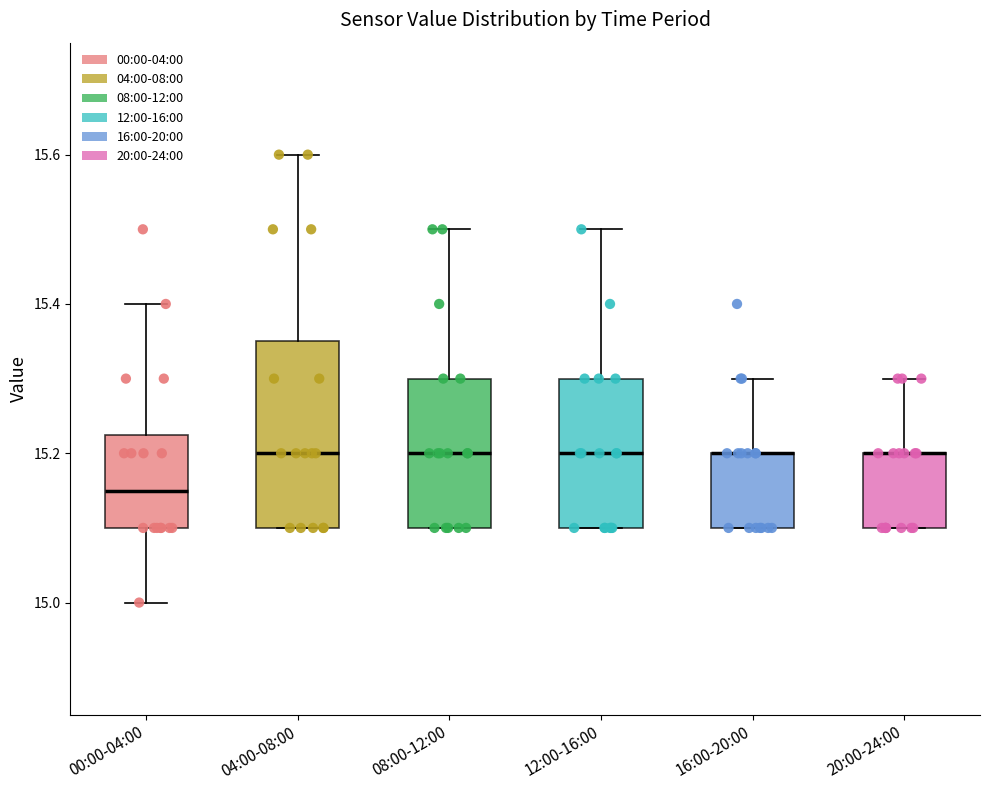

Reading left to right, read every box against the y-axis: the position of its median line, the range the box covers, and the ends of its whiskers. The values are not printed on the chart, so give them approximately, as read against the axis.

00:00-04:00: median 15.16, box 15.10 to 15.22, whiskers 15.00 to 15.40
04:00-08:00: median 15.20, box 15.10 to 15.36, whiskers 15.10 to 15.60
08:00-12:00: median 15.20, box 15.10 to 15.30, whiskers 15.10 to 15.50
12:00-16:00: median 15.20, box 15.10 to 15.30, whiskers 15.10 to 15.50
16:00-20:00: median 15.20 (drawn on the box's upper edge), box 15.10 to 15.20, whiskers 15.10 to 15.30
20:00-24:00: median 15.20 (drawn on the box's upper edge), box 15.10 to 15.20, whiskers 15.10 to 15.30